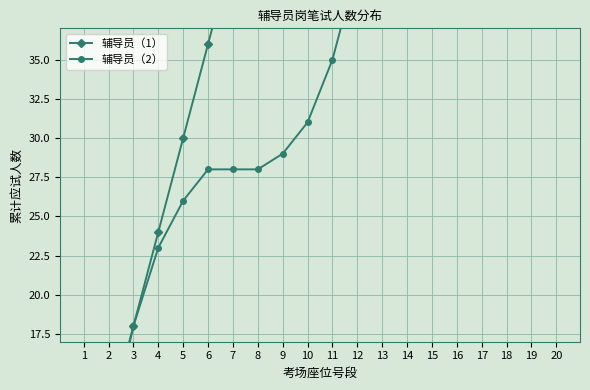

What is the difference between the highest and lowest values at 20?

43